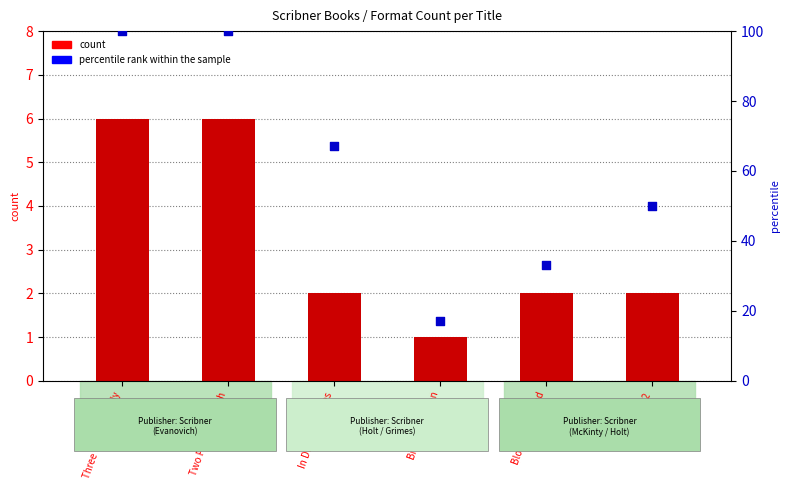

Which series has the largest total across all categories?

percentile rank within the sample